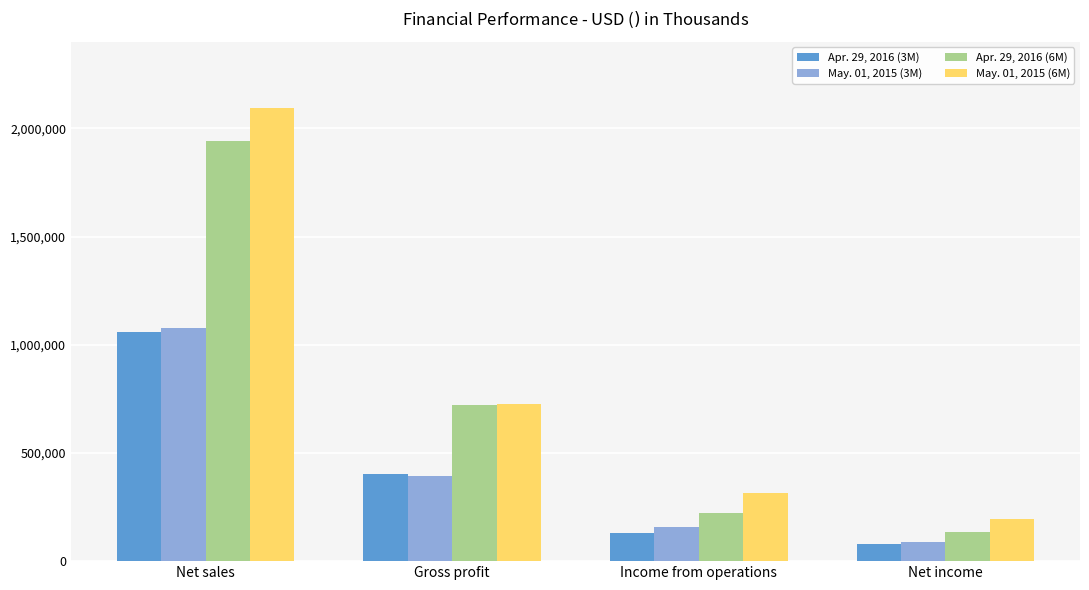

Rank the series by their maximum value, from lowest to highest.

Apr. 29, 2016 (3M), May. 01, 2015 (3M), Apr. 29, 2016 (6M), May. 01, 2015 (6M)